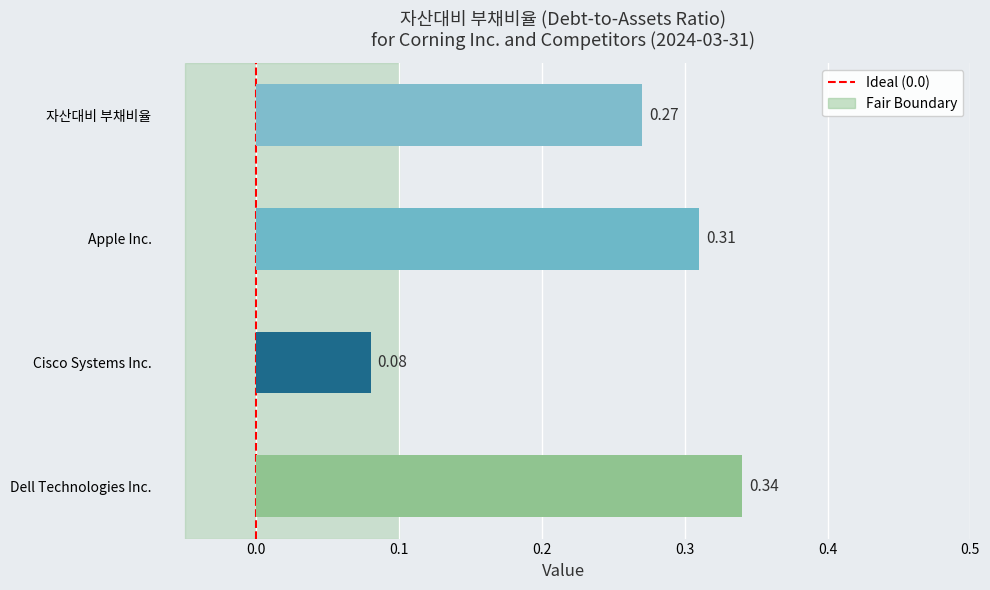

Which has a higher value, 자산대비 부채비율 or Apple Inc.?

Apple Inc.